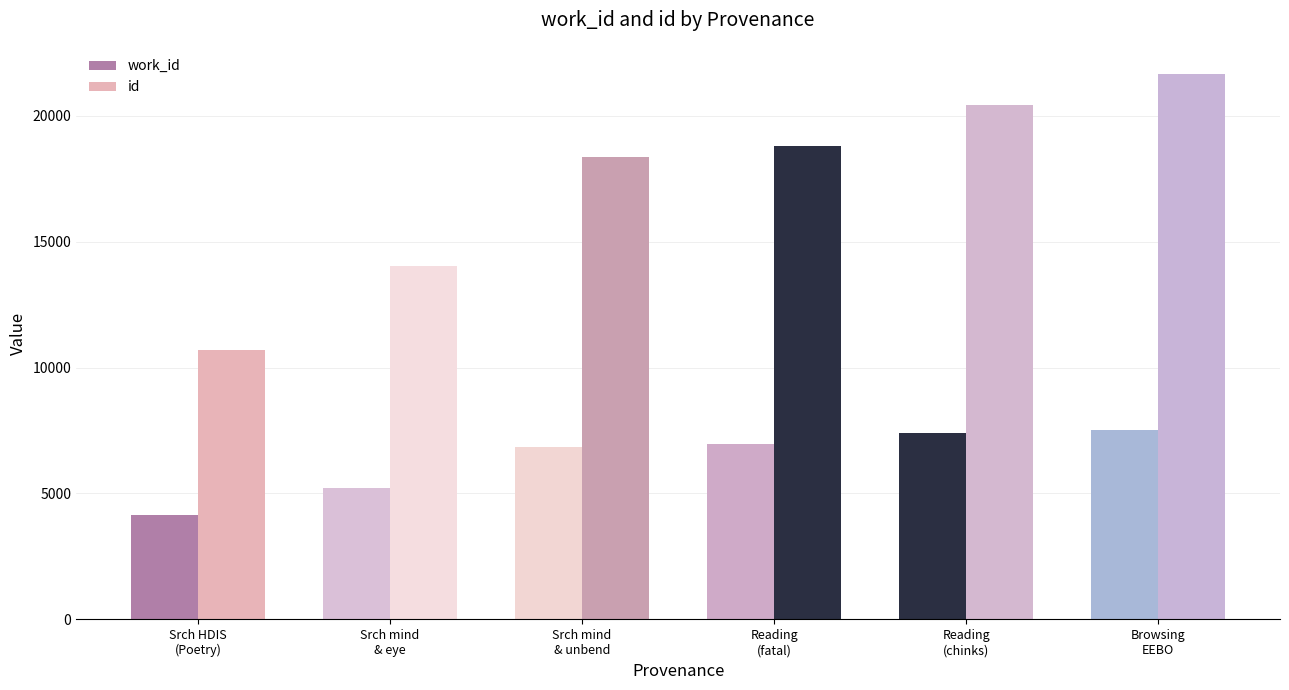

Where does the work_id series first go above 6982?

Reading
(chinks)